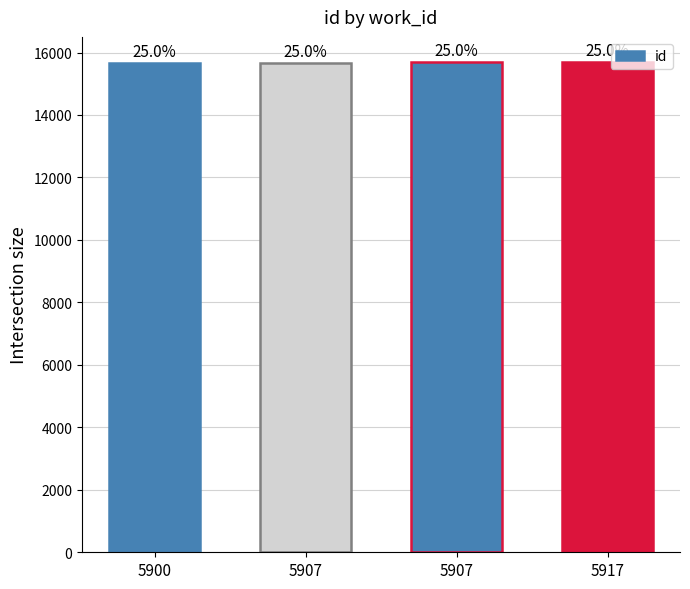

What is the greatest value displayed?

15687